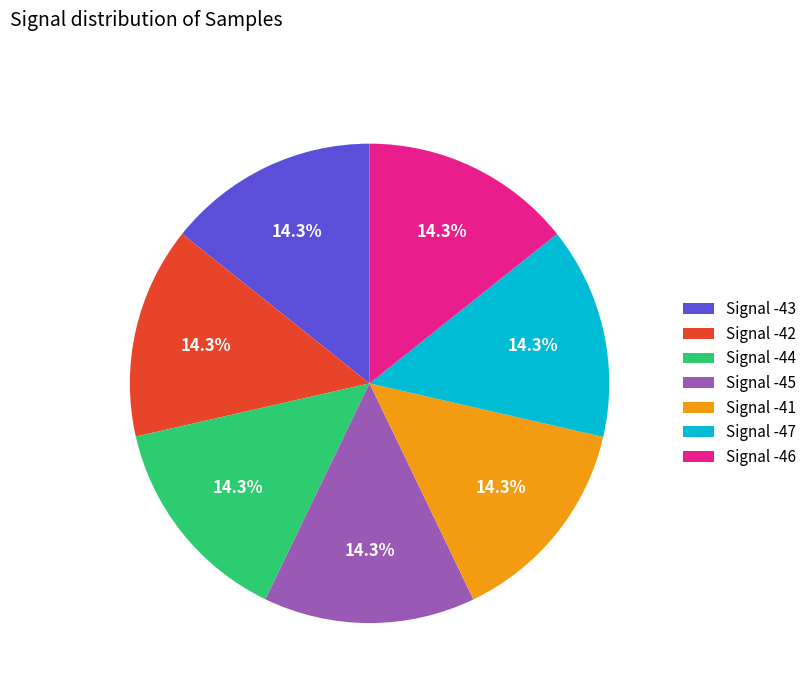

Does any single category account for the majority?

No